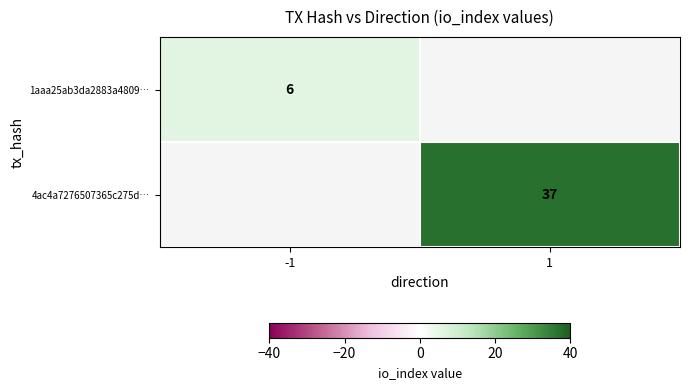

How many categories are shown in the chart?

2